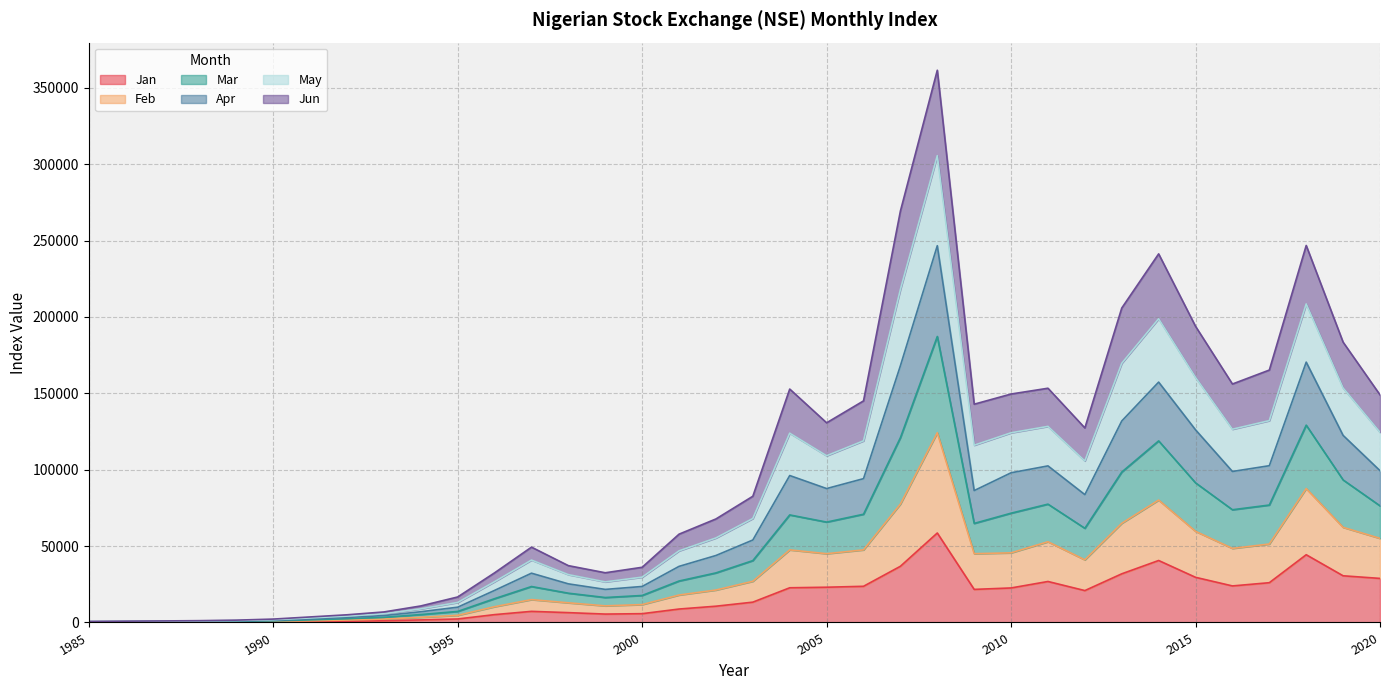

At which label does Jan first exceed 13298?

2003